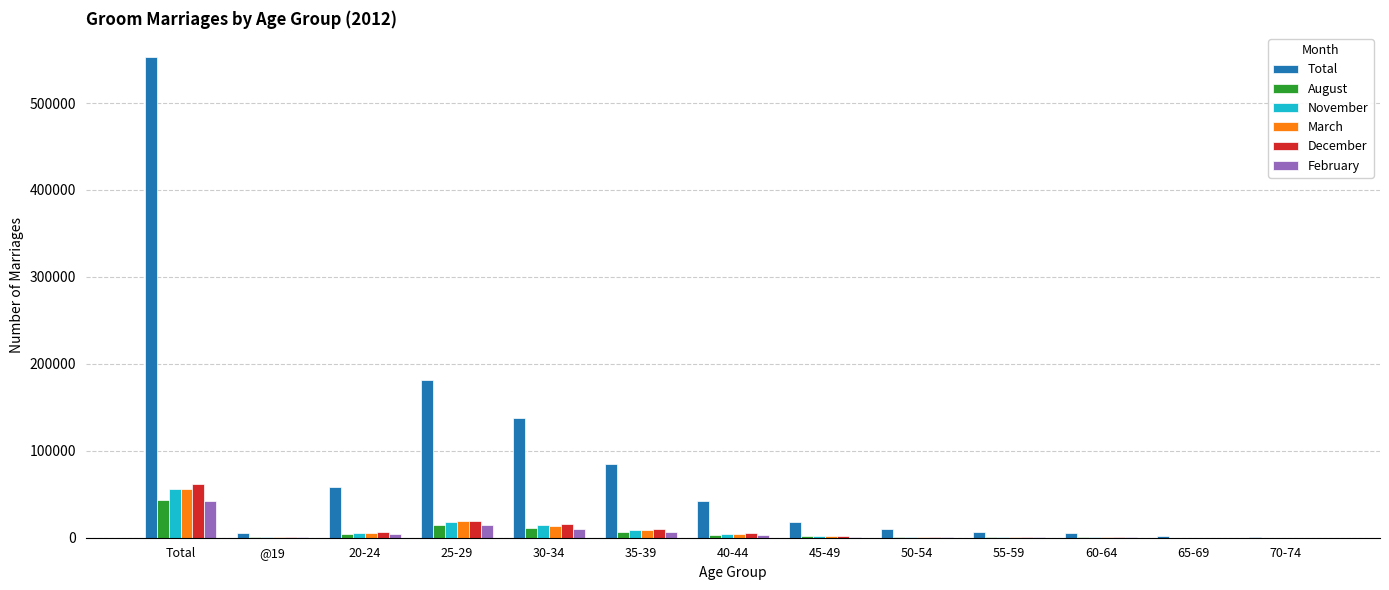

What is the sum of all November values?

112113